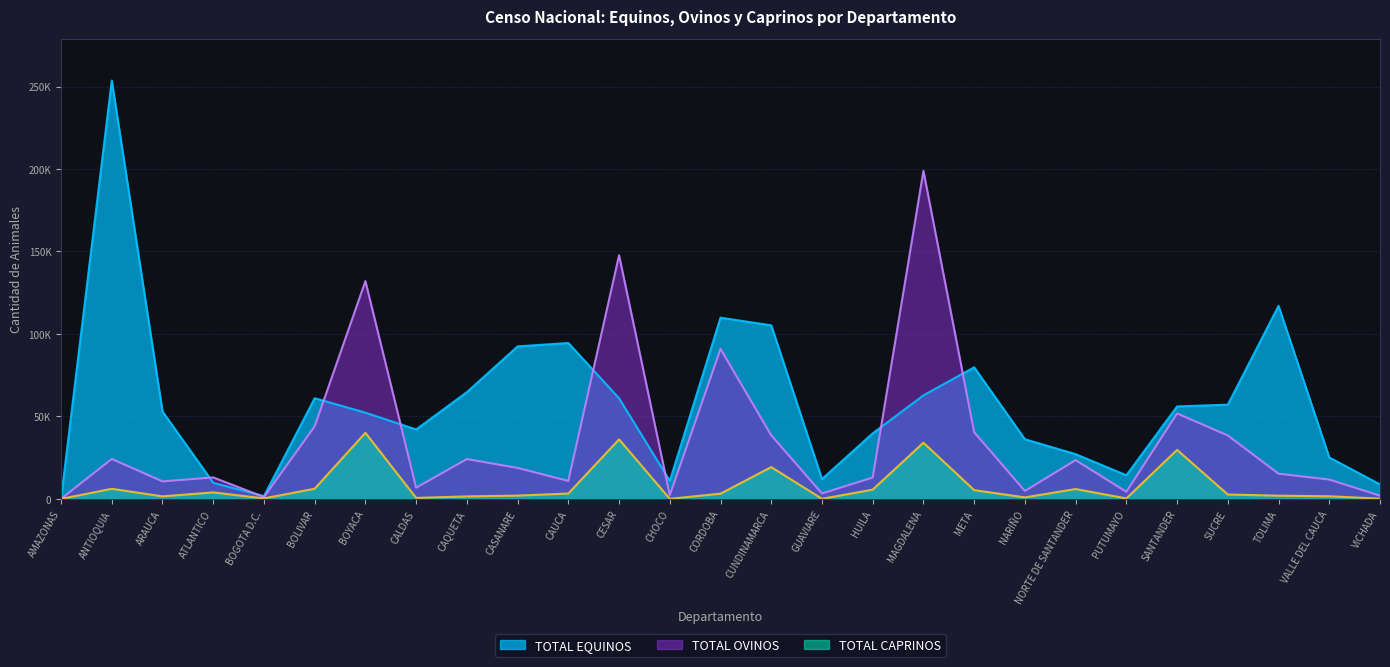

How many lines are shown in the chart?

3